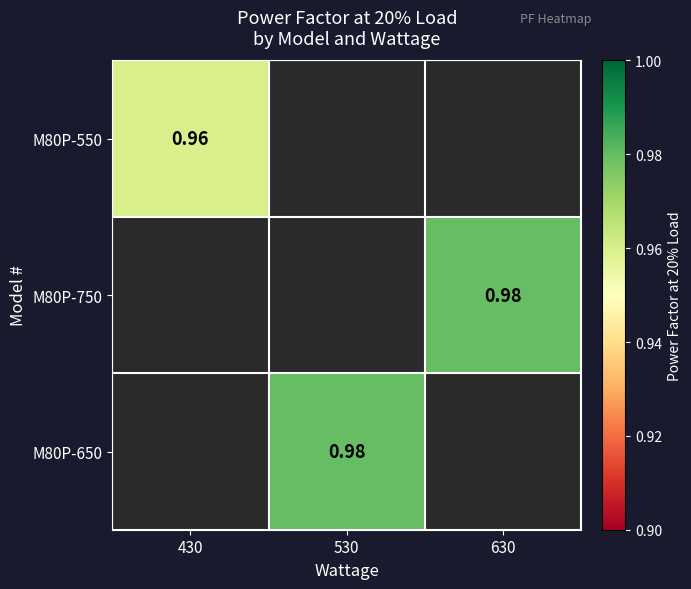

Is the value of M80P-550 at 430 greater than the value of M80P-650 at 530?

No